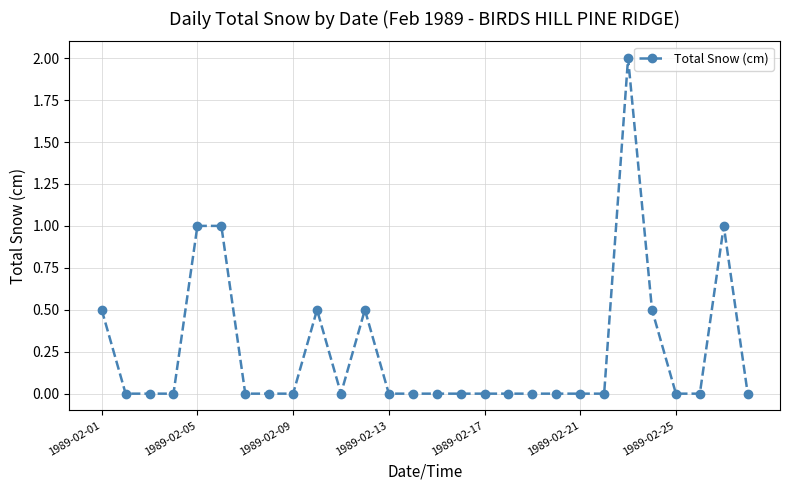

What is the maximum value shown in the chart?

2.0